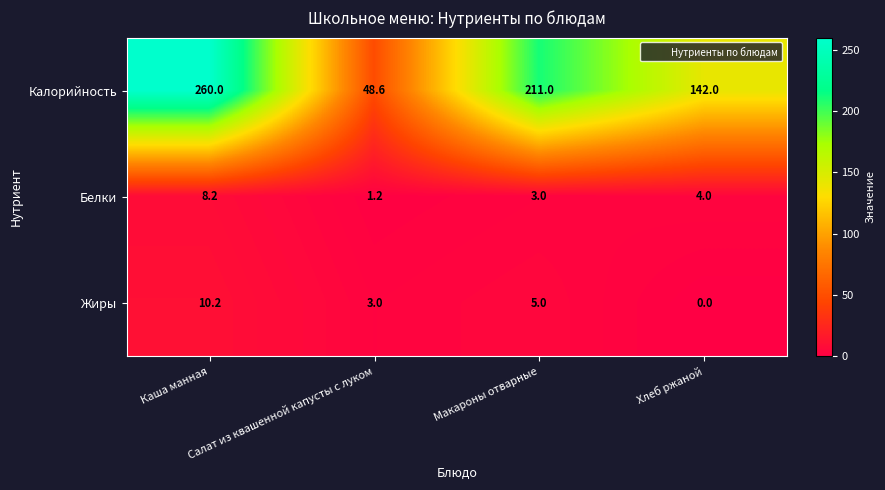

Which series has the largest total across all categories?

Калорийность